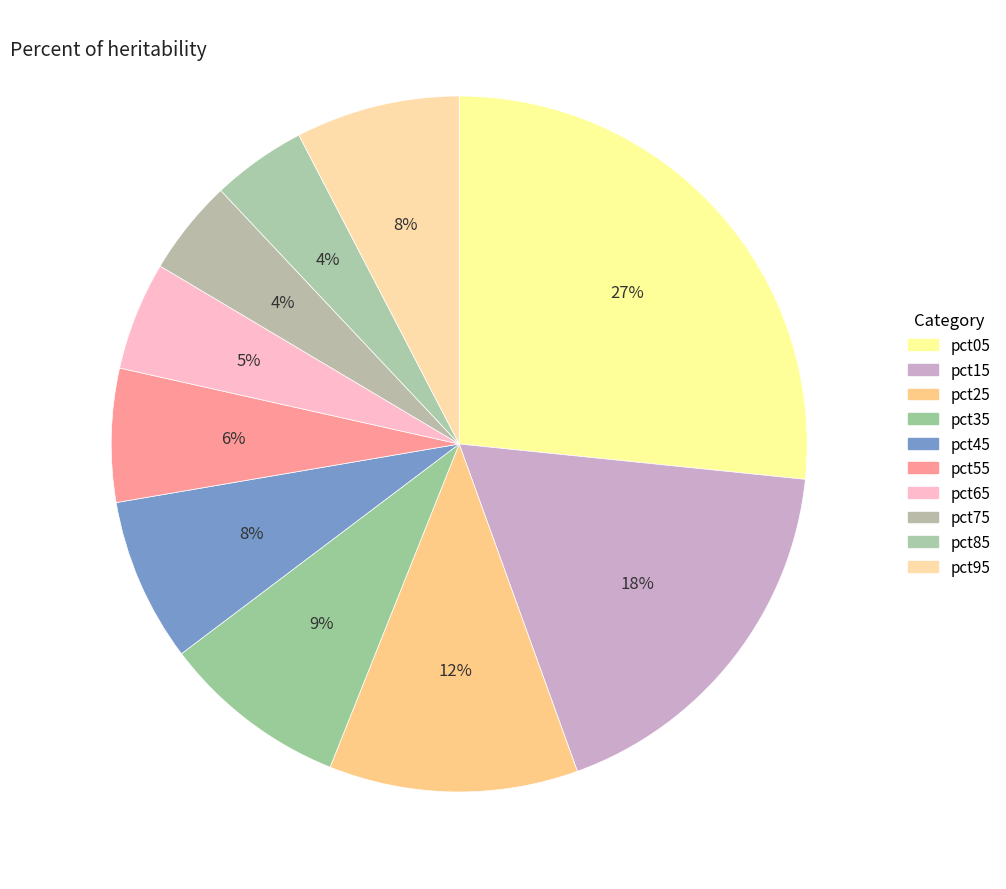

Does any single category account for the majority?

No